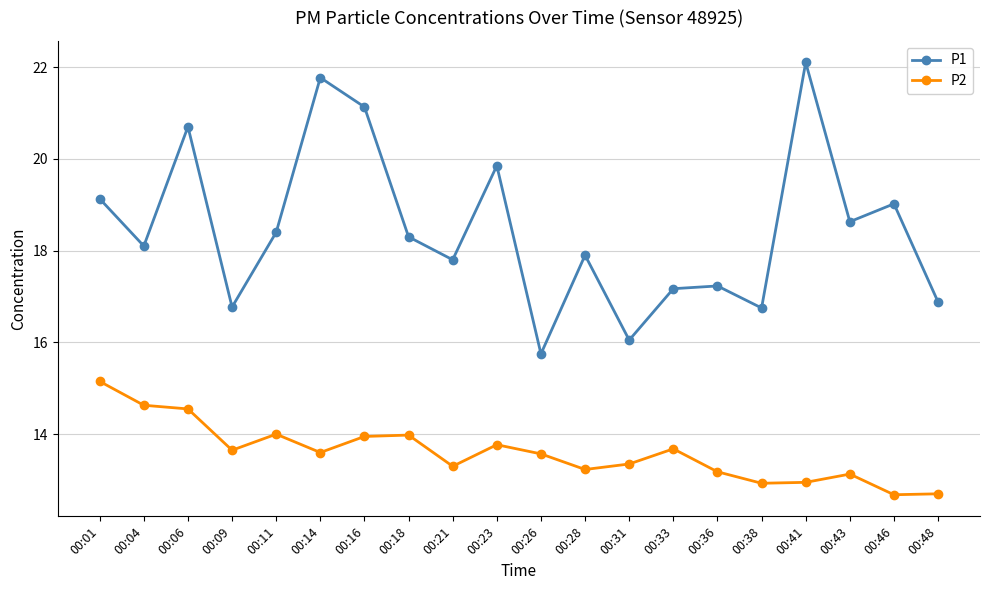

What is the total value across all series at 00:11?

32.4